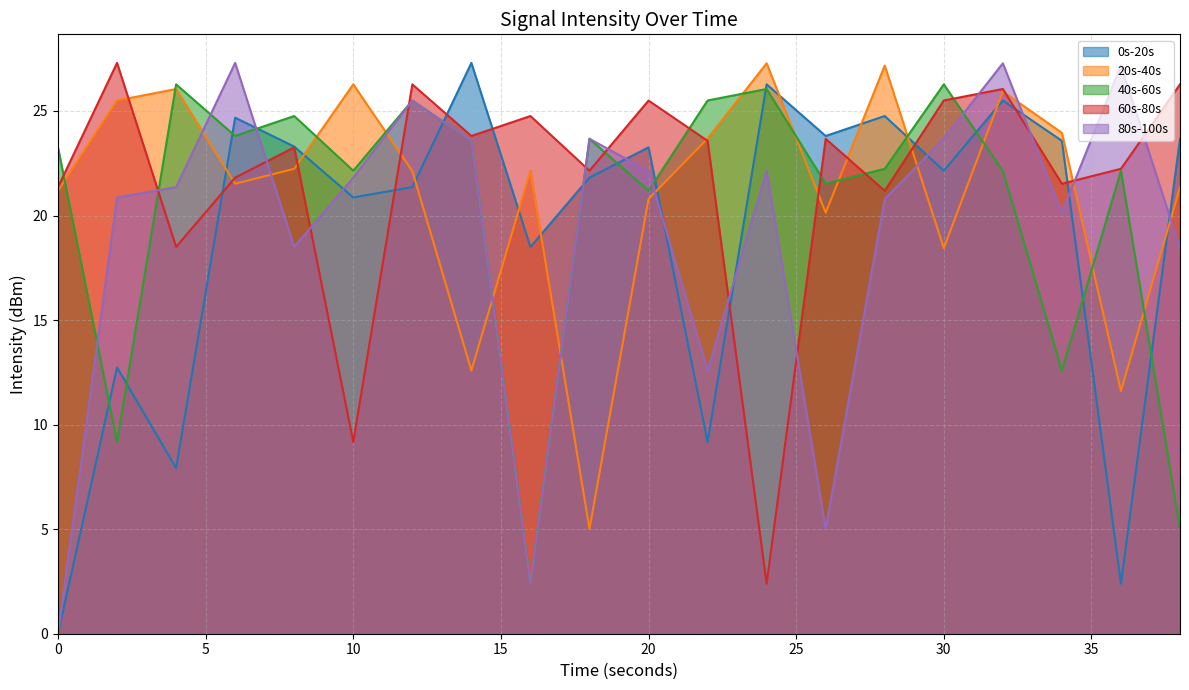

What is the sum of the 20s-40s values at 16 and 20?

42.9